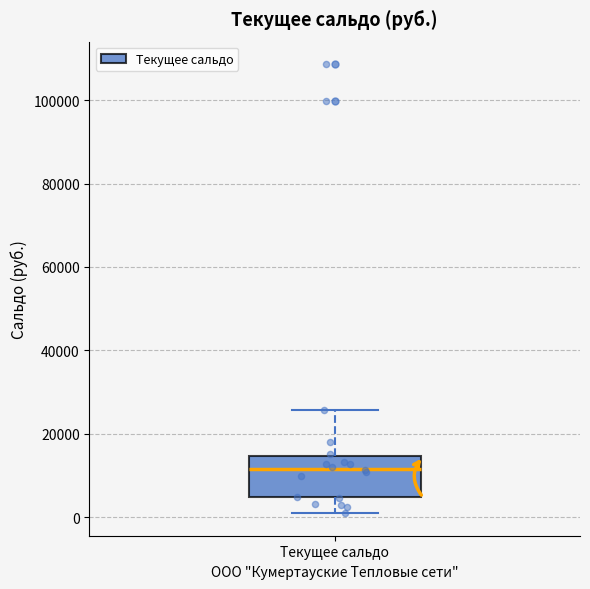

Where is the upper edge of the box for Текущее сальдо on the y-axis? The values are not printed on the chart, so give them approximately, as read against the axis.

14000